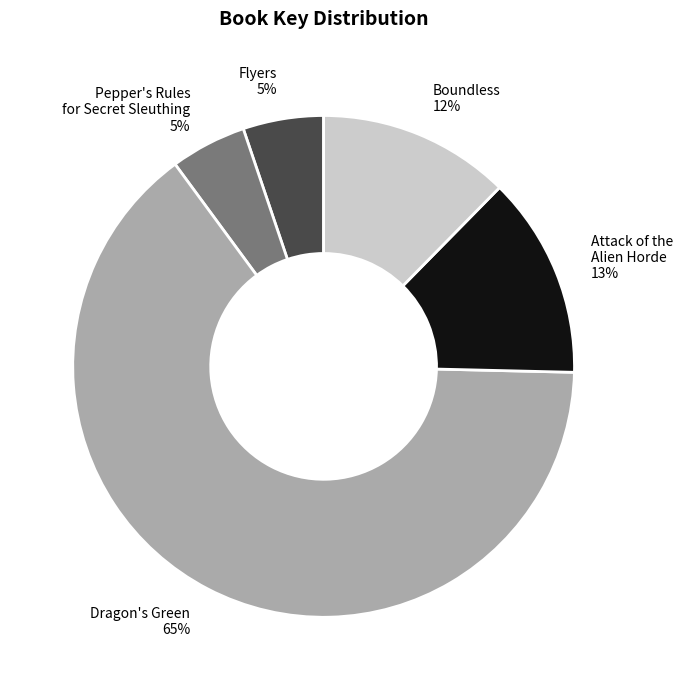

Is it true that Flyers is 5% of the pie?

True